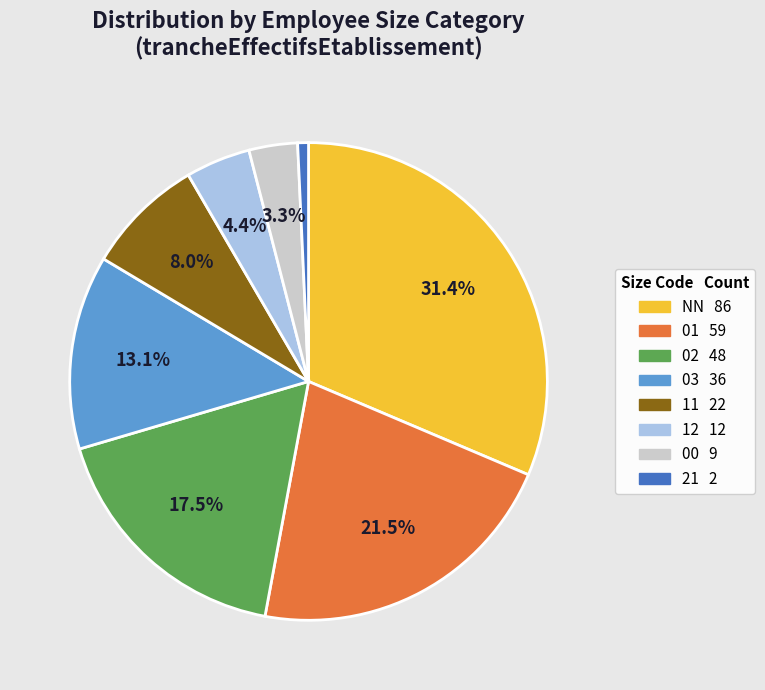

What percentage is the NN slice, to the nearest percent?

31%